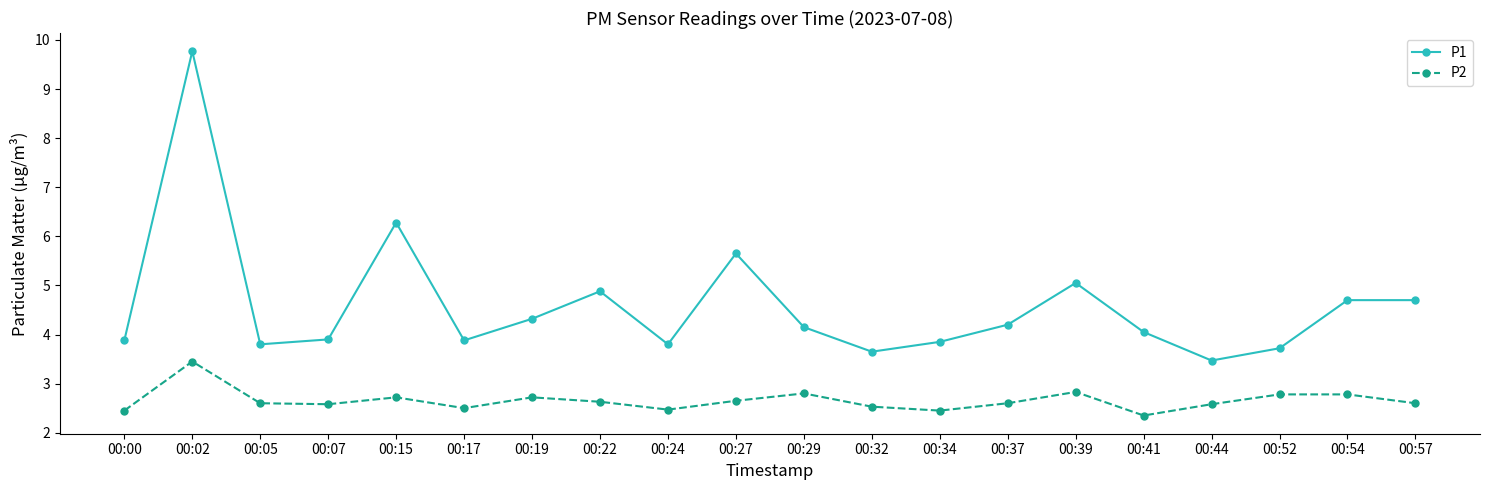

At which category is the sum across all series the highest?

00:02